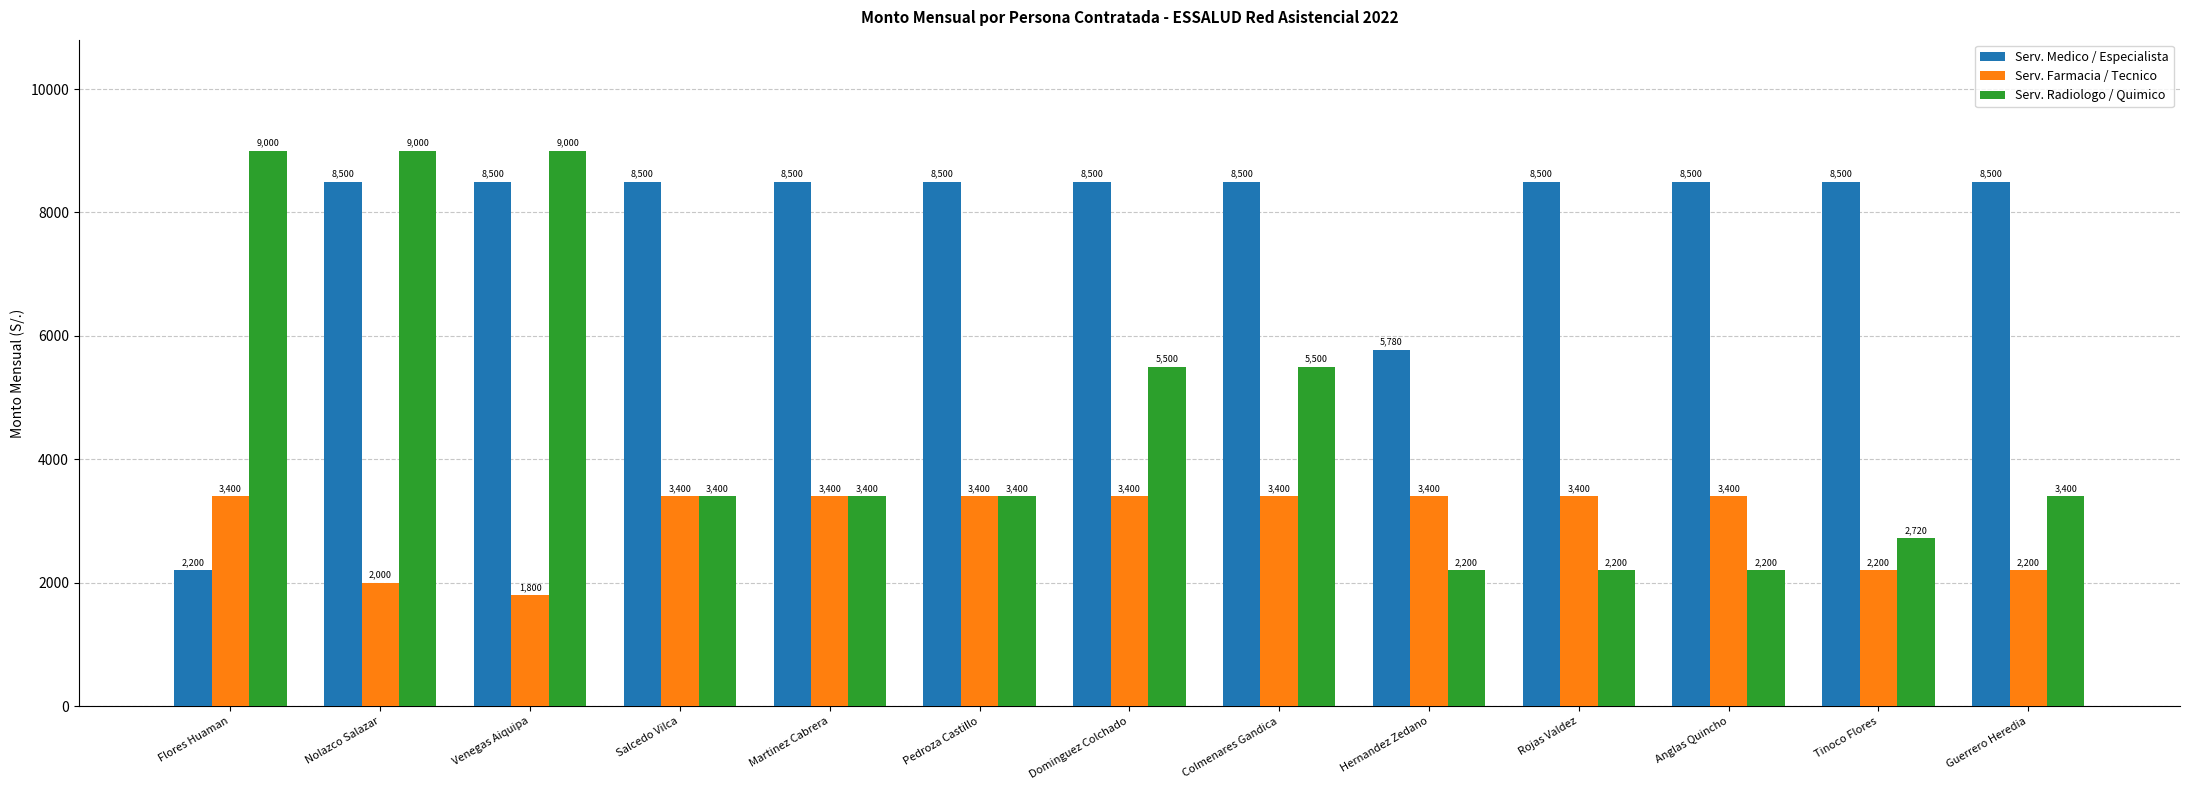

List the series in order of their overall mean, lowest first.

Serv. Farmacia / Tecnico, Serv. Radiologo / Quimico, Serv. Medico / Especialista